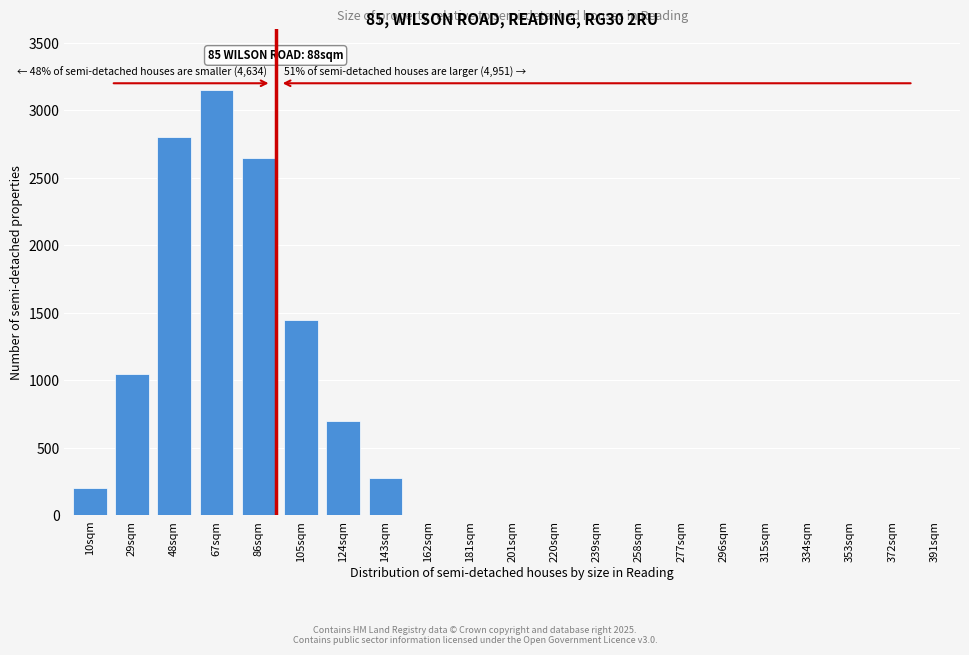

Reading left to right, transcribe all the data shown in this chart.

10sqm=200	29sqm=1050	48sqm=2800	67sqm=3150	86sqm=2650	105sqm=1450	124sqm=700	143sqm=280	162sqm=0	181sqm=0	201sqm=0	220sqm=0	239sqm=0	258sqm=0	277sqm=0	296sqm=0	315sqm=0	334sqm=0	353sqm=0	372sqm=0	391sqm=0